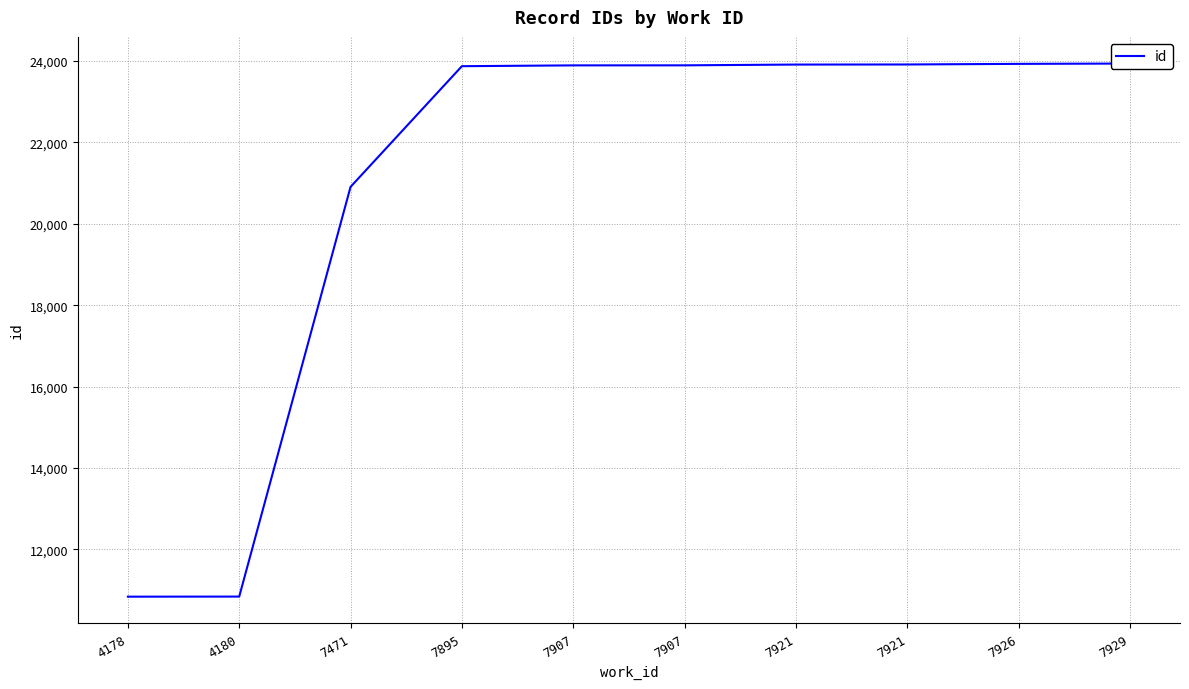

What is the value of the 4th point from the left?

23872